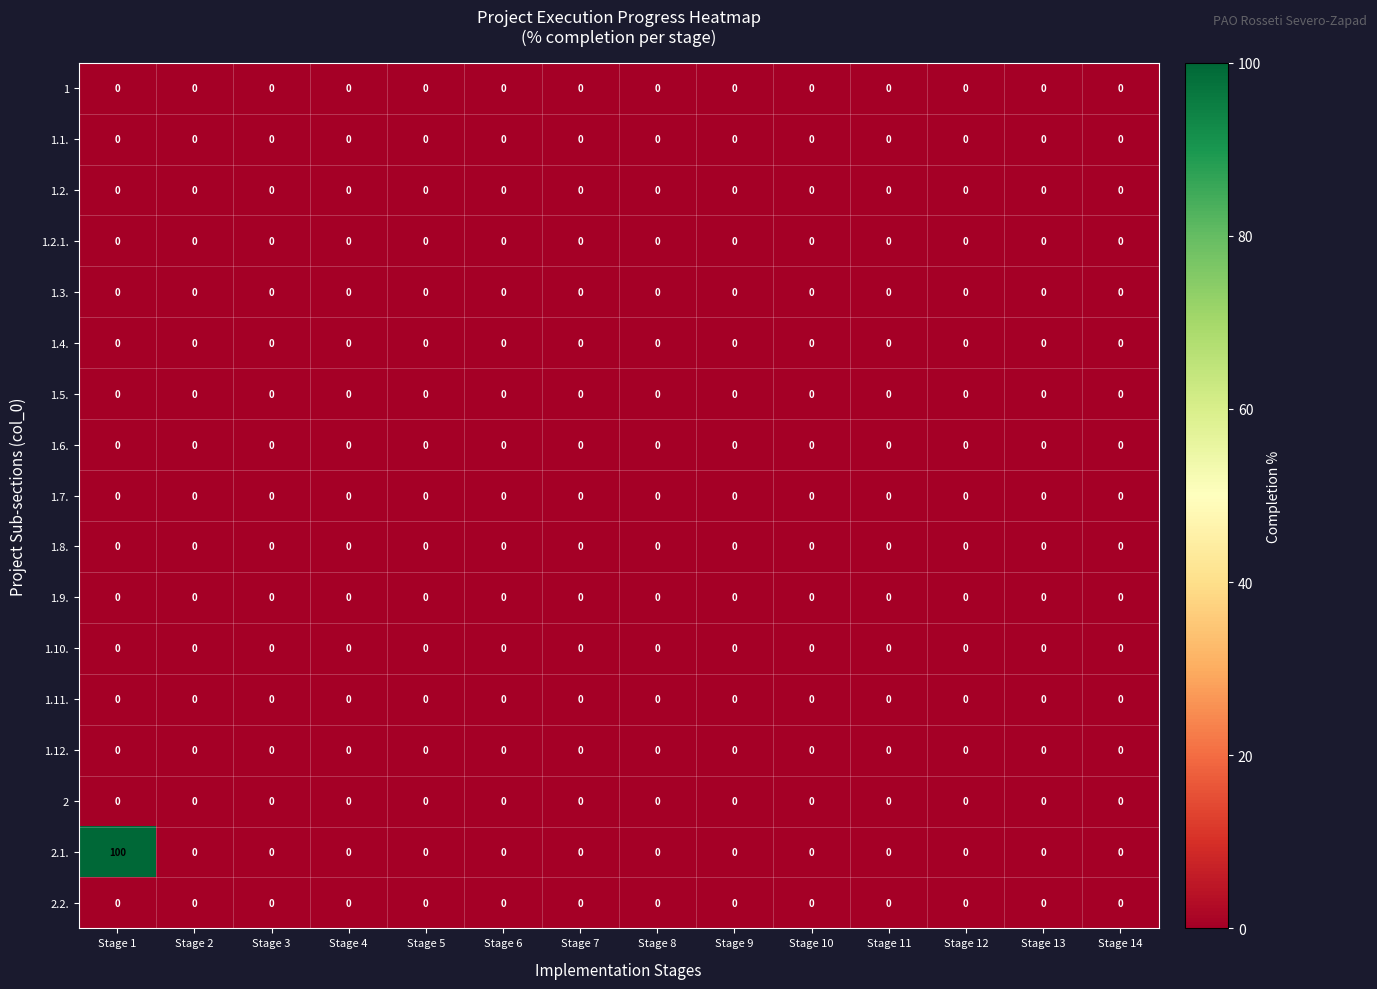

What is the difference between the maximum and minimum values in the 2.1. series?

100